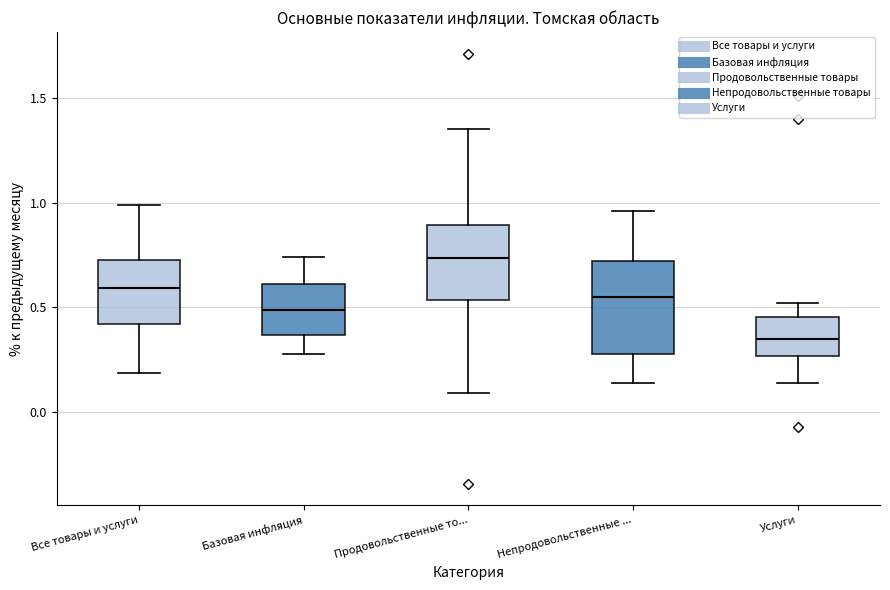

Comparing the boxes themselves (not the whiskers), which one is the tallest?

Непродовольственные ...